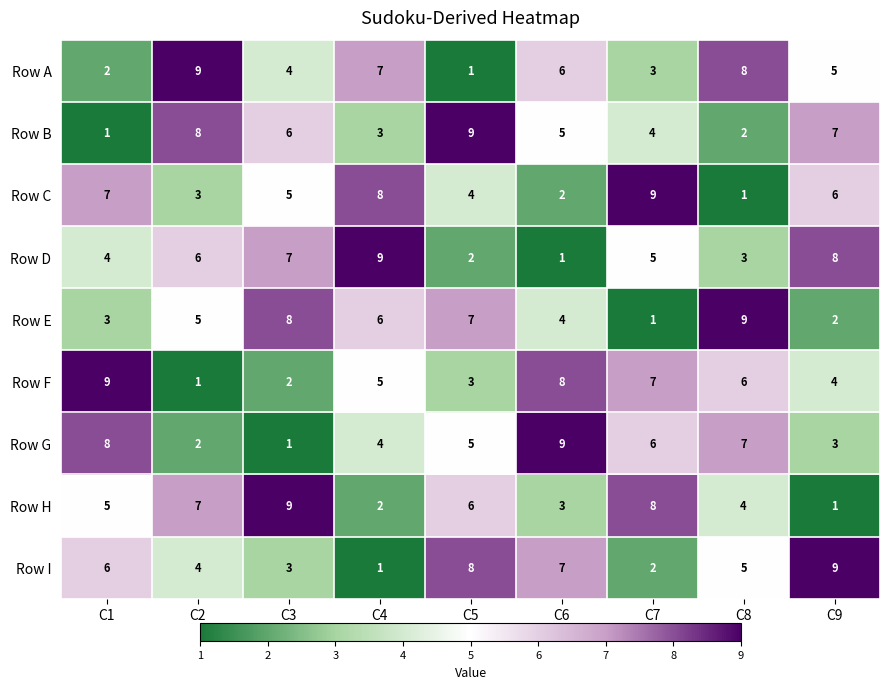

What is the difference between the highest and lowest values at C2?

8